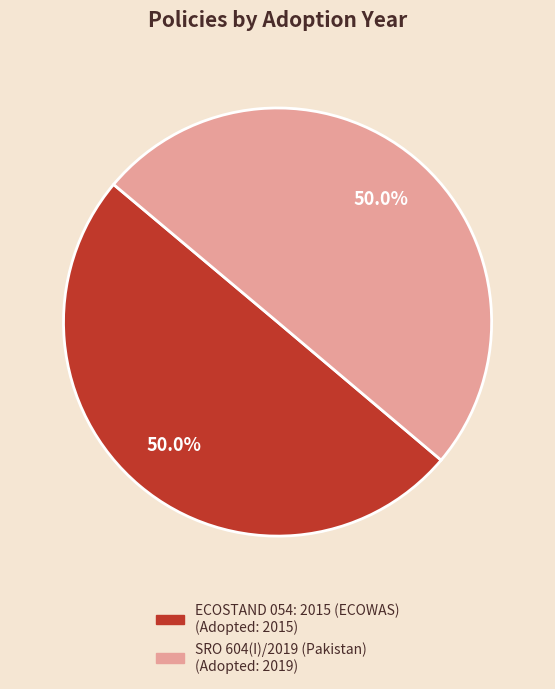

What is the ratio of the value at ECOSTAND 054: 2015 (ECOWAS) to the value at SRO 604(I)/2019 (Pakistan)?

1.0